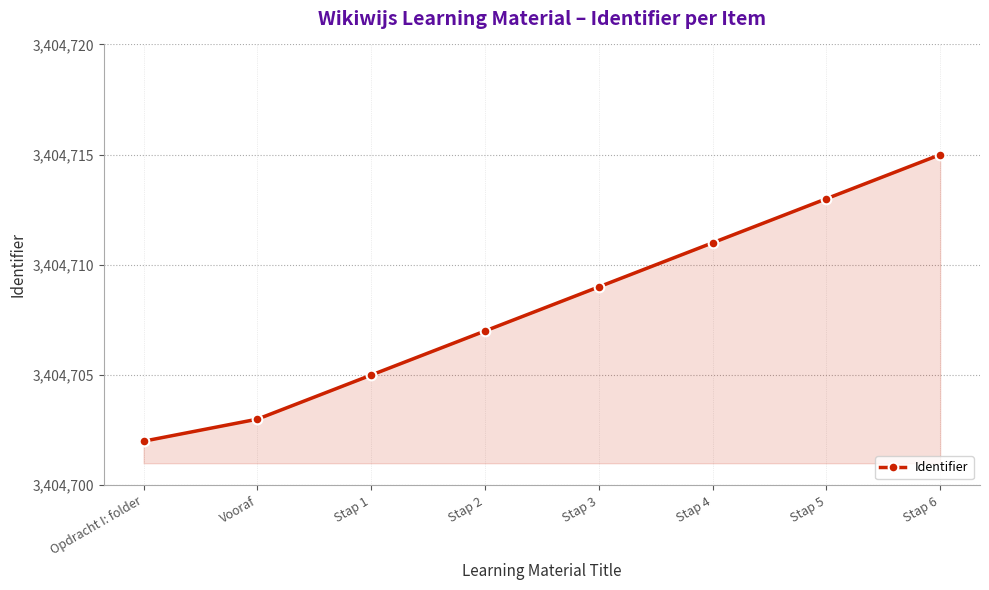

What is the label of the 7th point from the right?

Vooraf